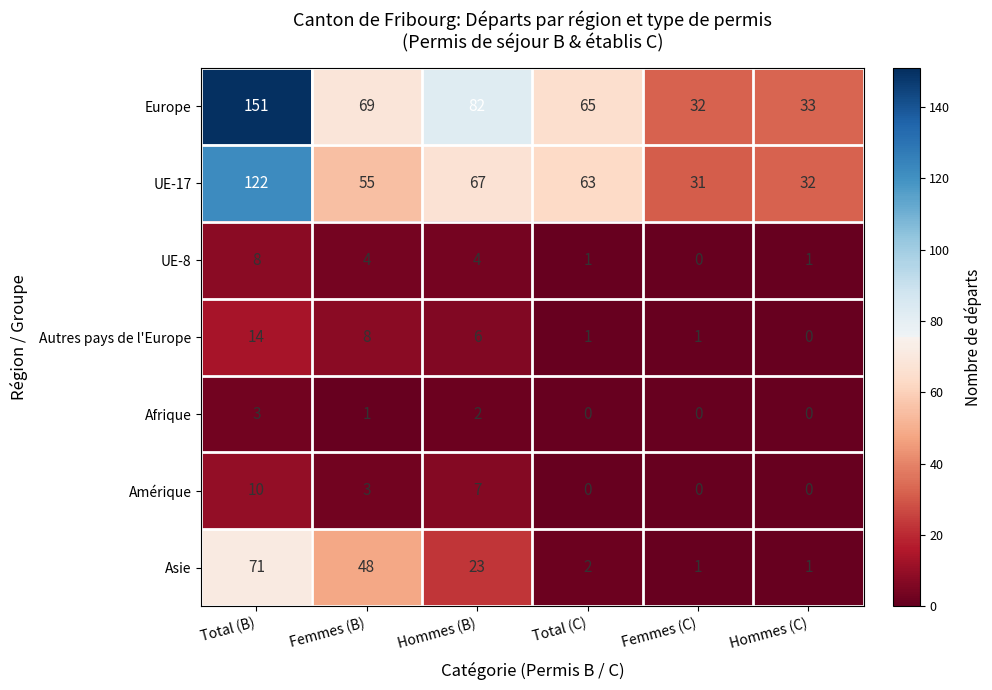

Where does the Autres pays de l'Europe series first go above 6?

Total (B)